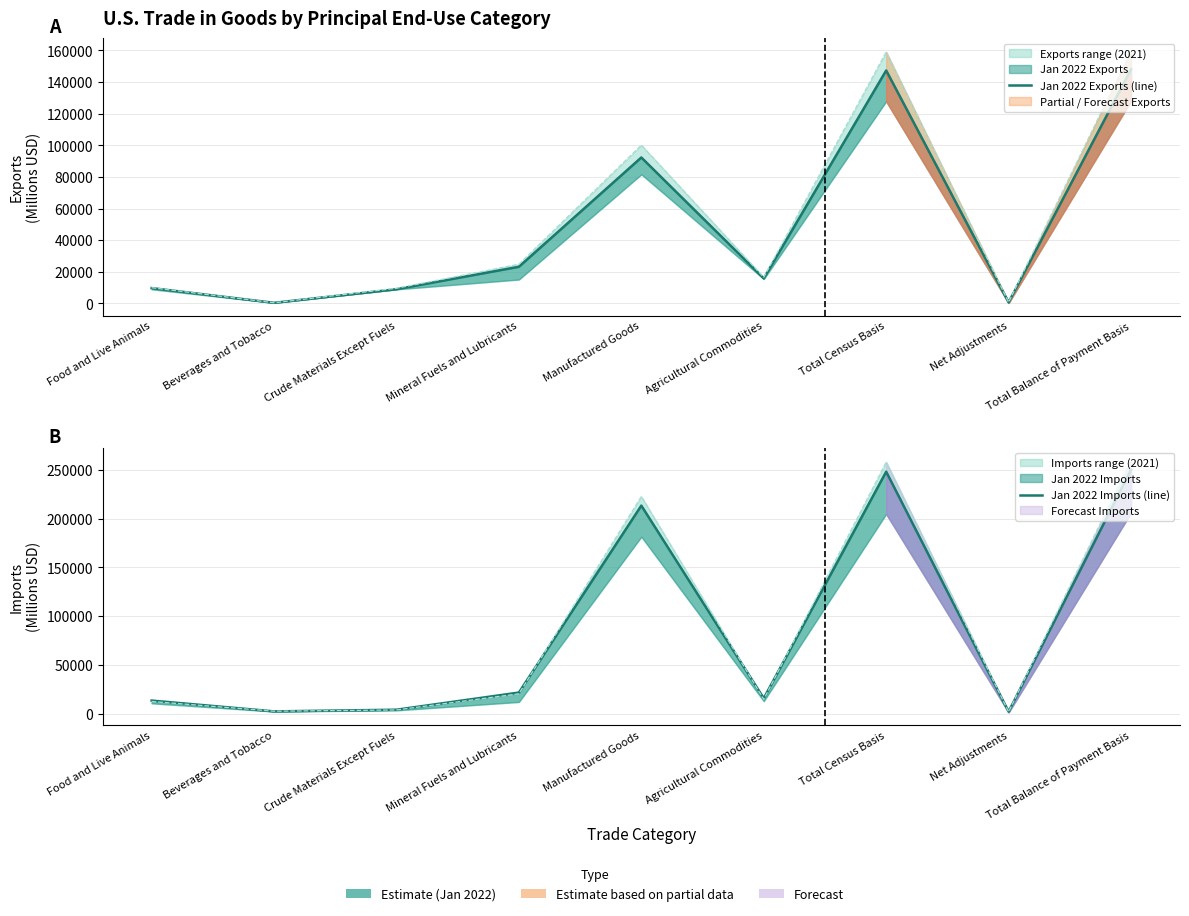

How many times do Jan 2022 Exports (line) and Jan 2022 Imports (line) cross each other?

4